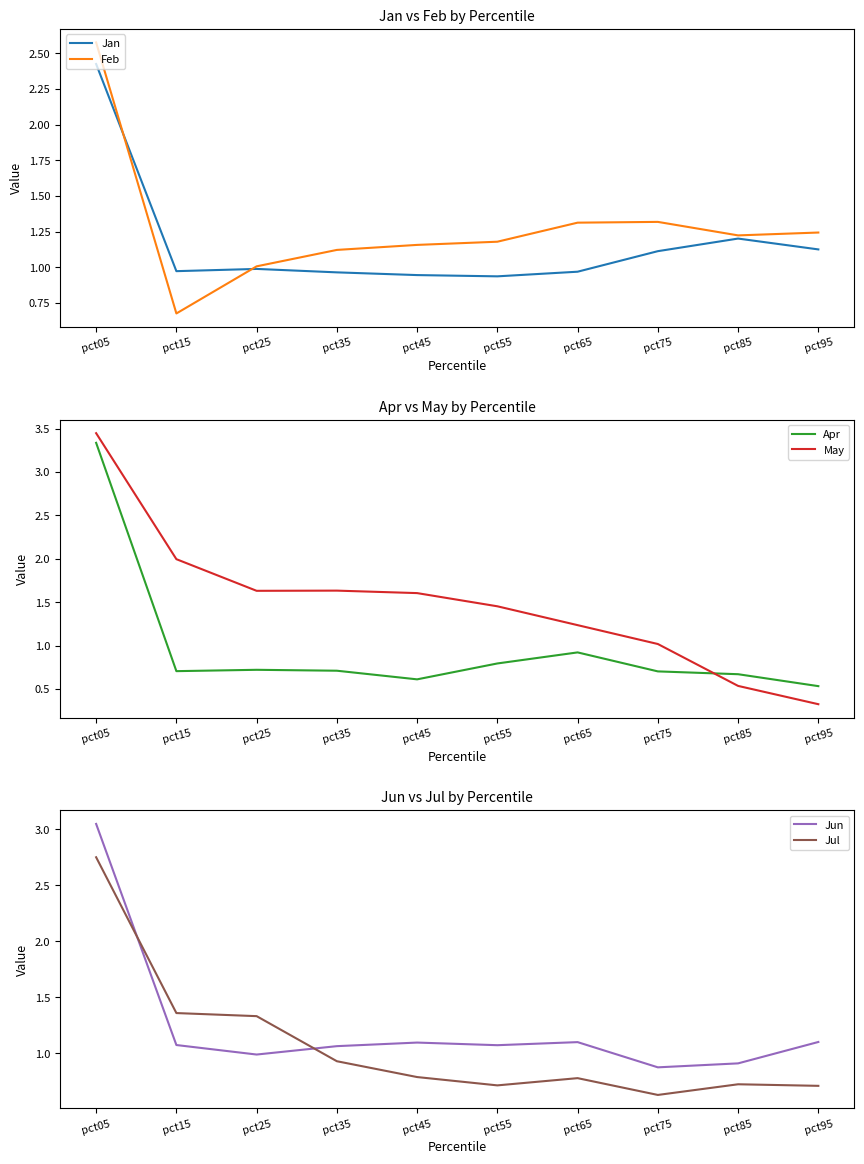

Which label corresponds to the smallest value in the chart?

pct95